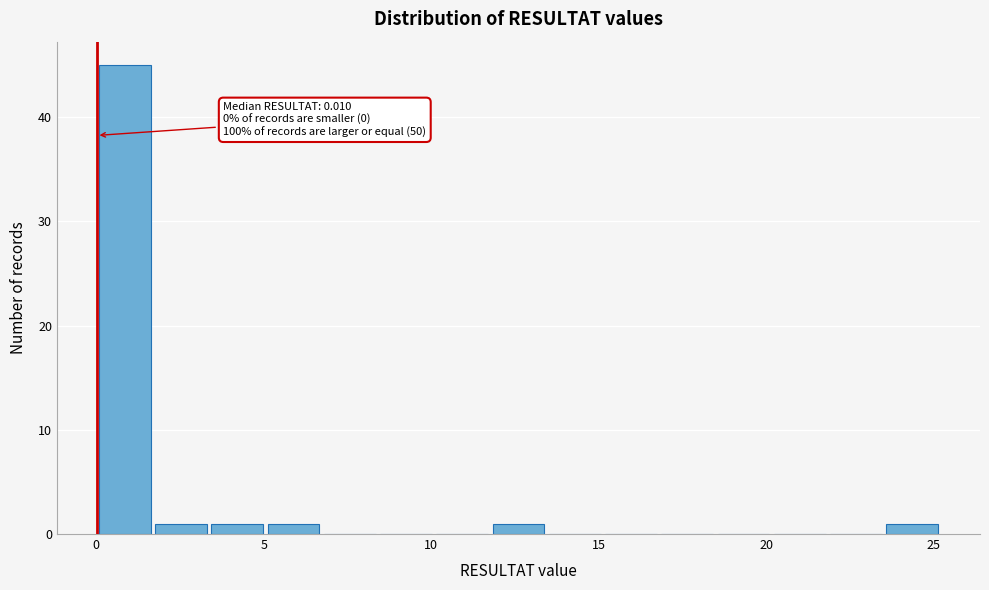

Read against the x-axis, roughly where is the centre of the tallest bar?

1.0